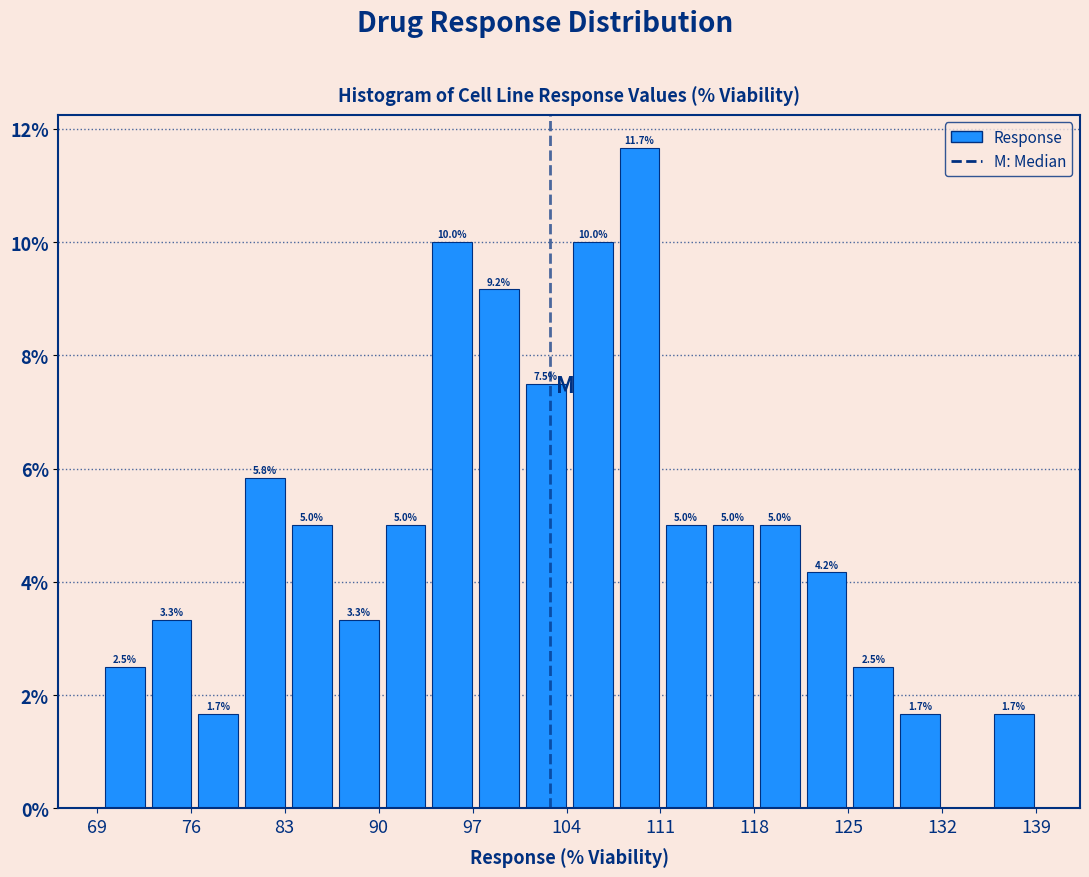

Read against the x-axis, roughly where is the centre of the tallest bar?

109